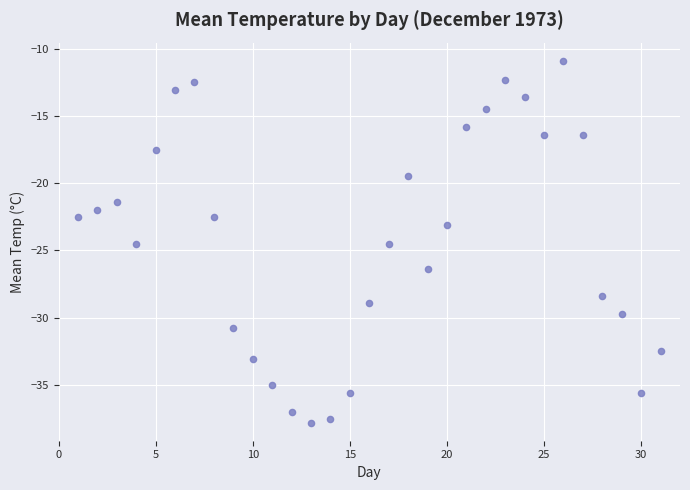

What is the range of X values (max minus min)?

30.0